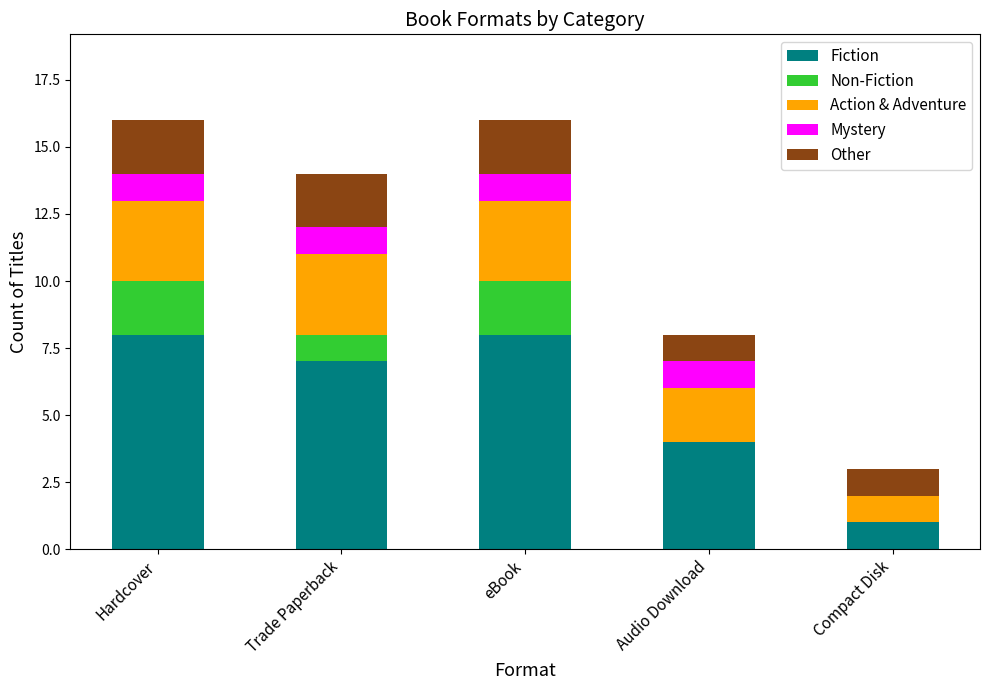

Does the chart contain stacked bars?

Yes